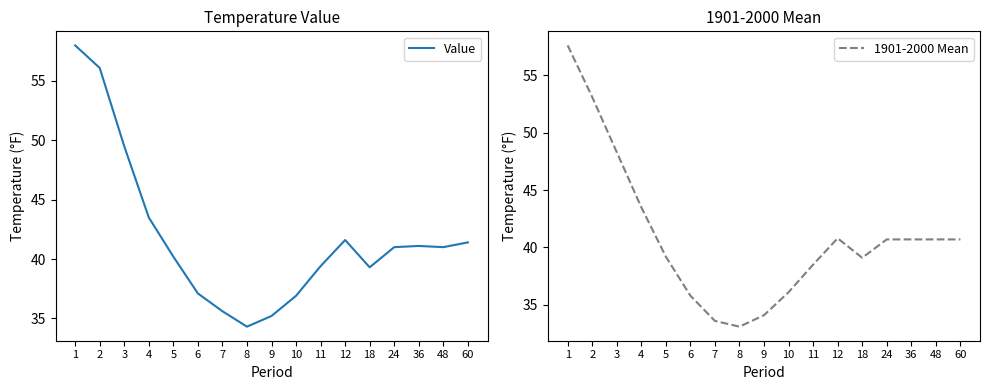

Which label corresponds to the largest value in the chart?

1